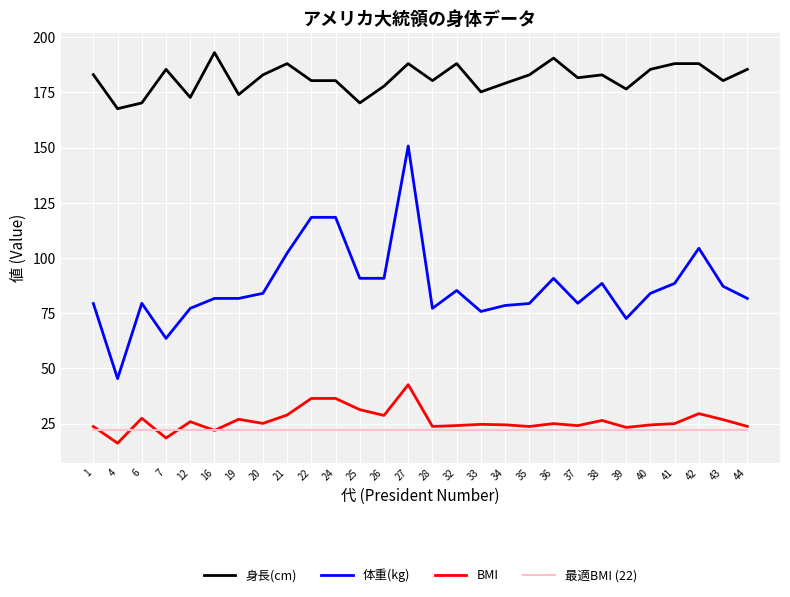

What is the difference between the second highest and second lowest values in the 身長(cm) series?

20.3